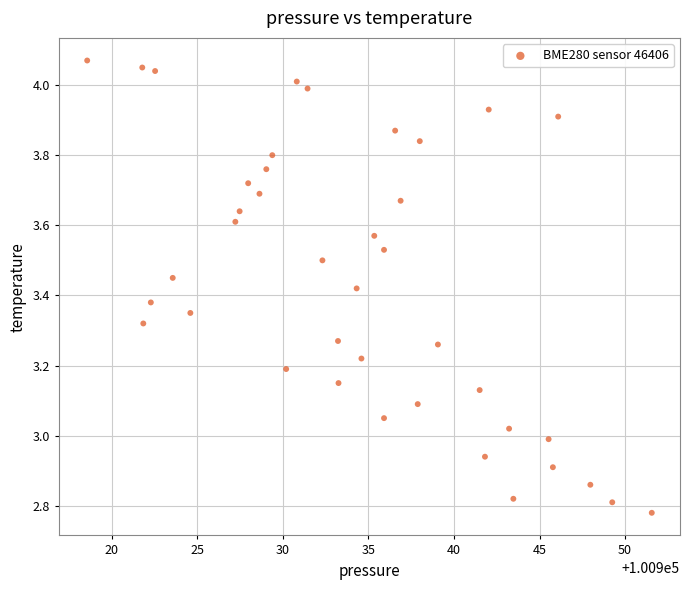

What is the range of Y values (max minus min)?

1.3